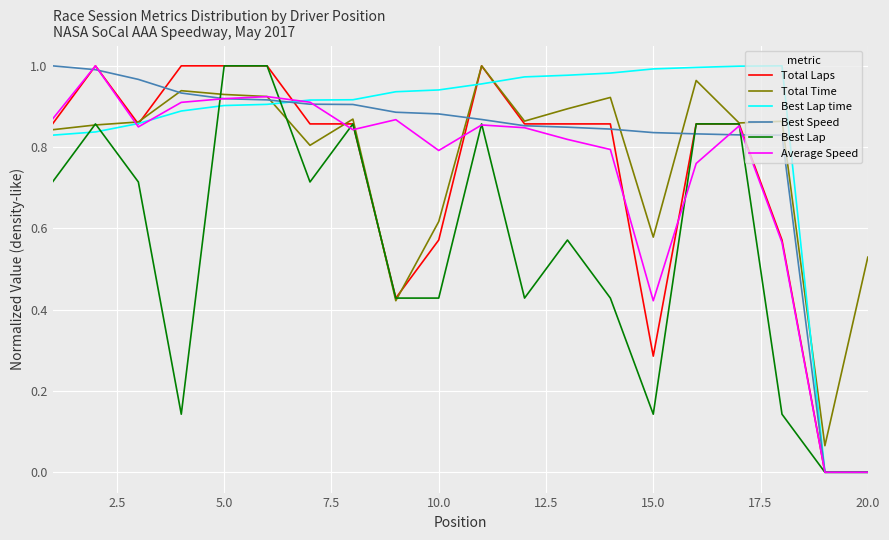

What are all the series names shown in the legend?

Total Laps, Total Time, Best Lap time, Best Speed, Best Lap, Average Speed